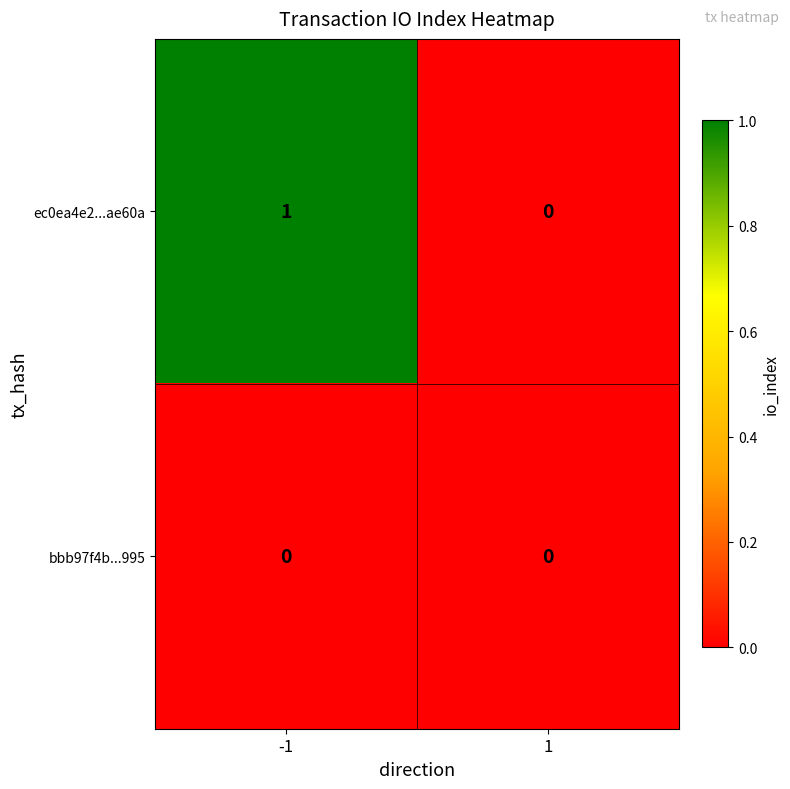

List the series in order of their overall mean, highest first.

ec0ea4e2...ae60a, bbb97f4b...995